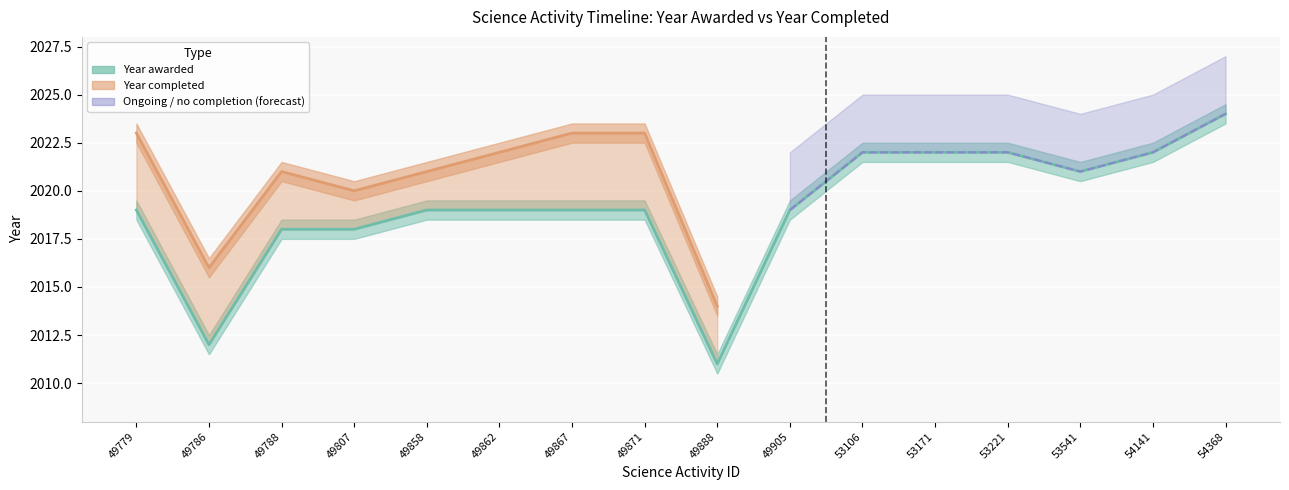

Is it true that the value at 53106 is 2022?

True